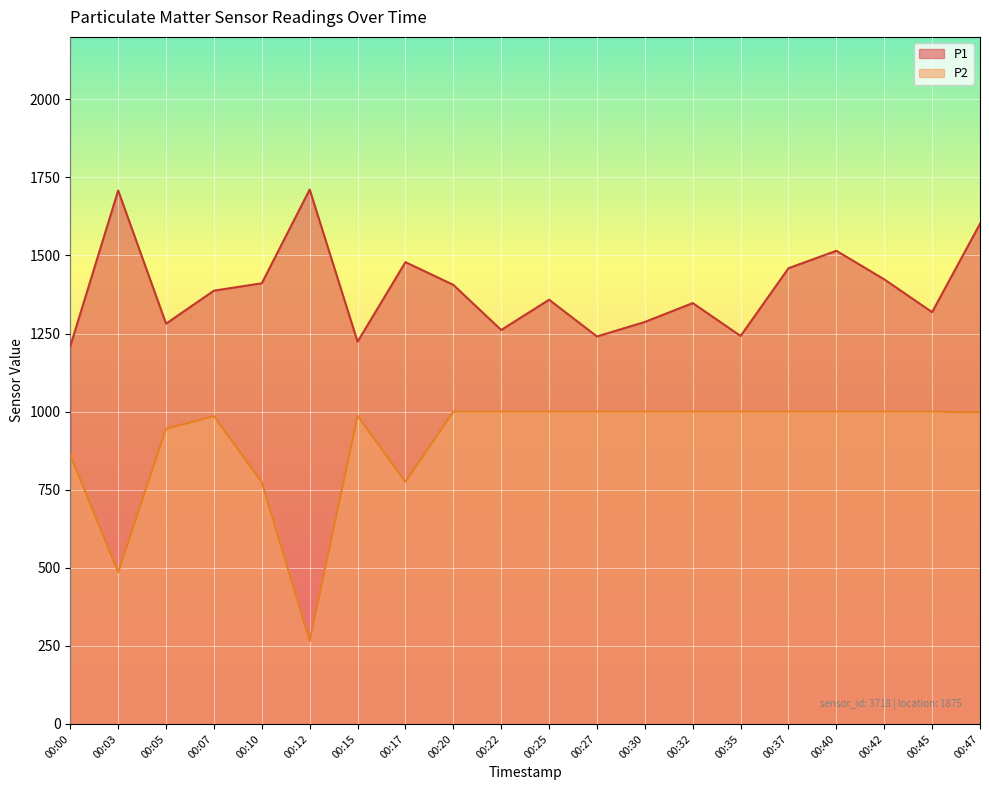

Between 00:05 and 00:42, which series saw the biggest shift?

P1